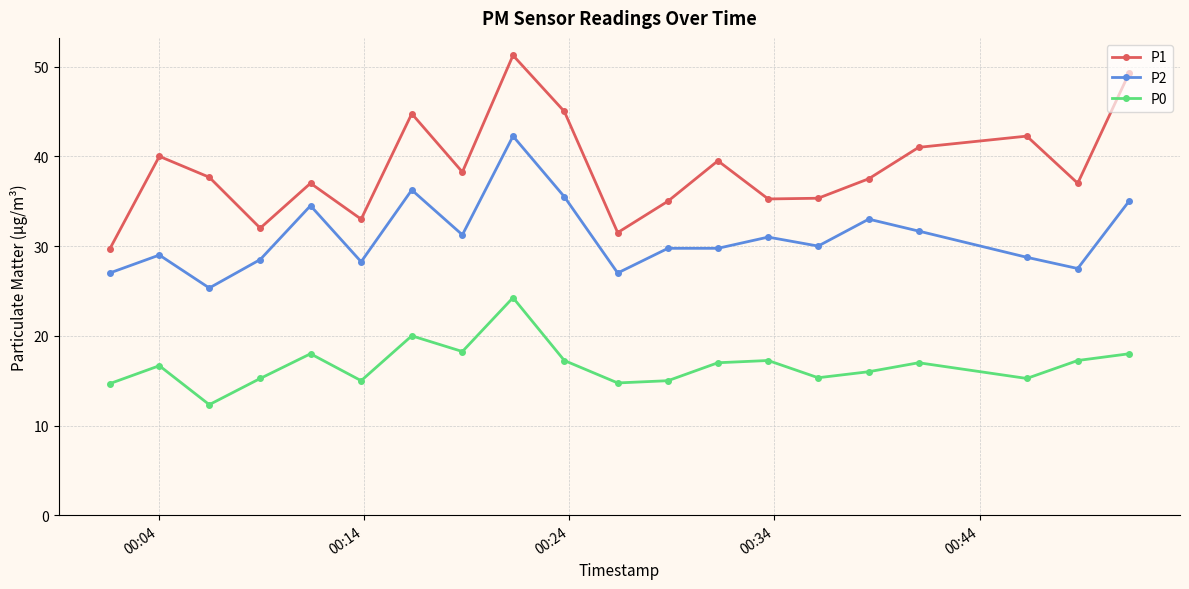

What is the sum of all P1 values?

772.2